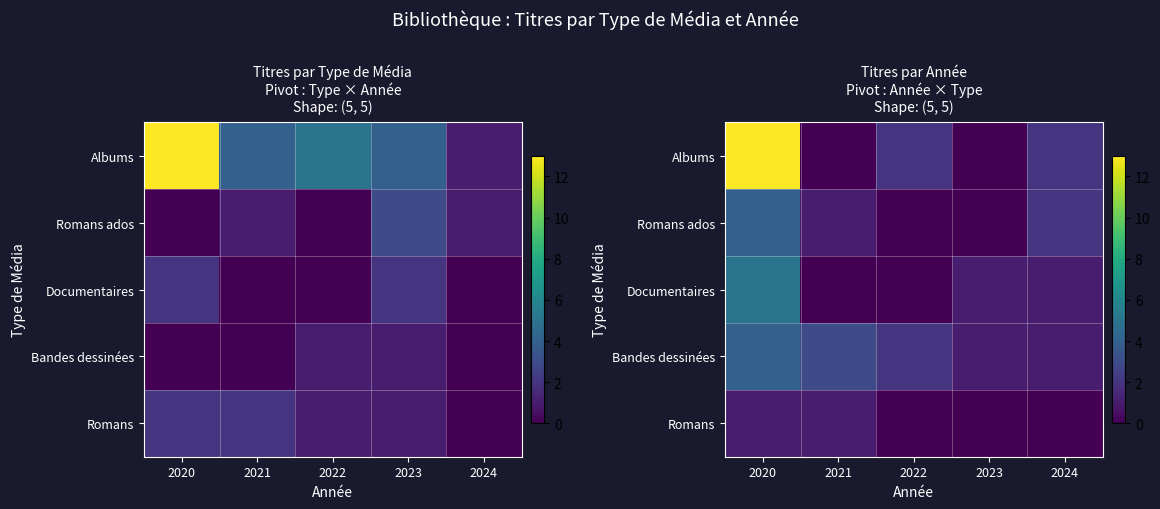

At which label does Romans ados reach its peak?

2020